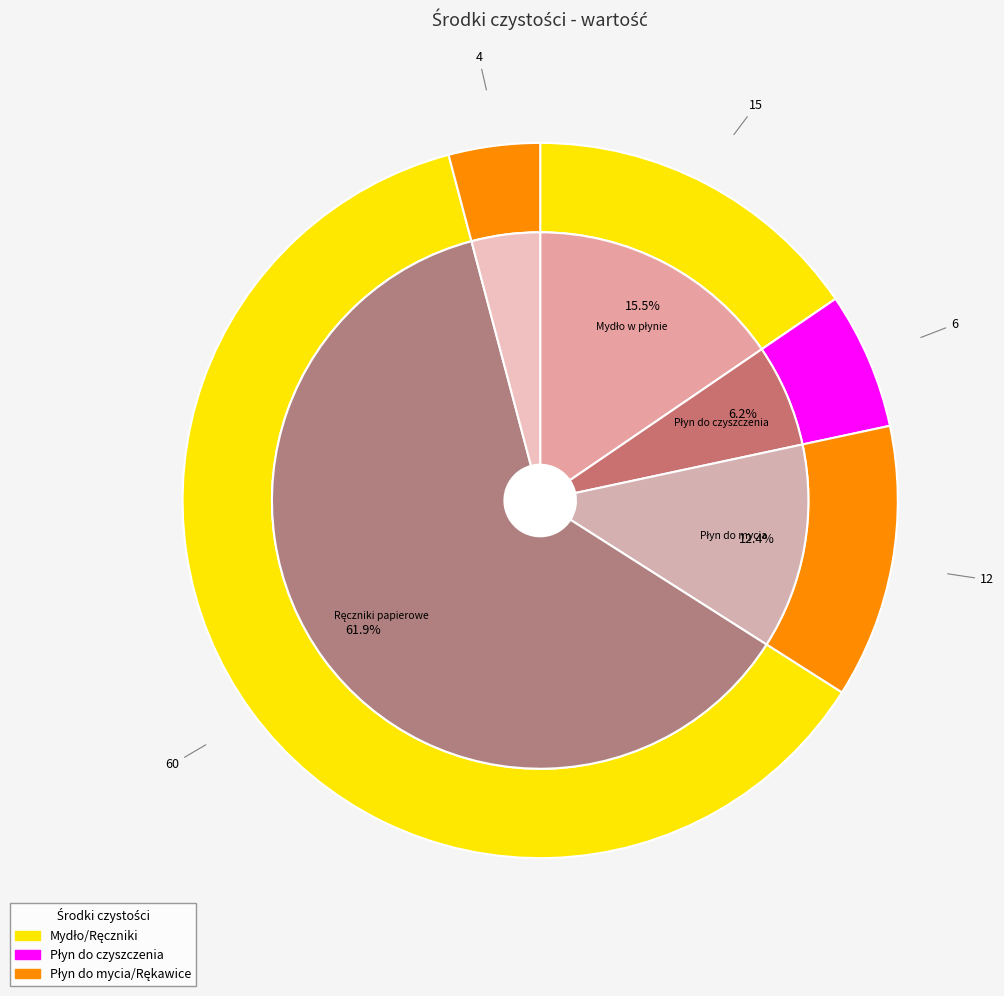

To the nearest percent, what is the difference between the Ręczniki papierowe and Płyn do czyszczenia slice percentages?

56%